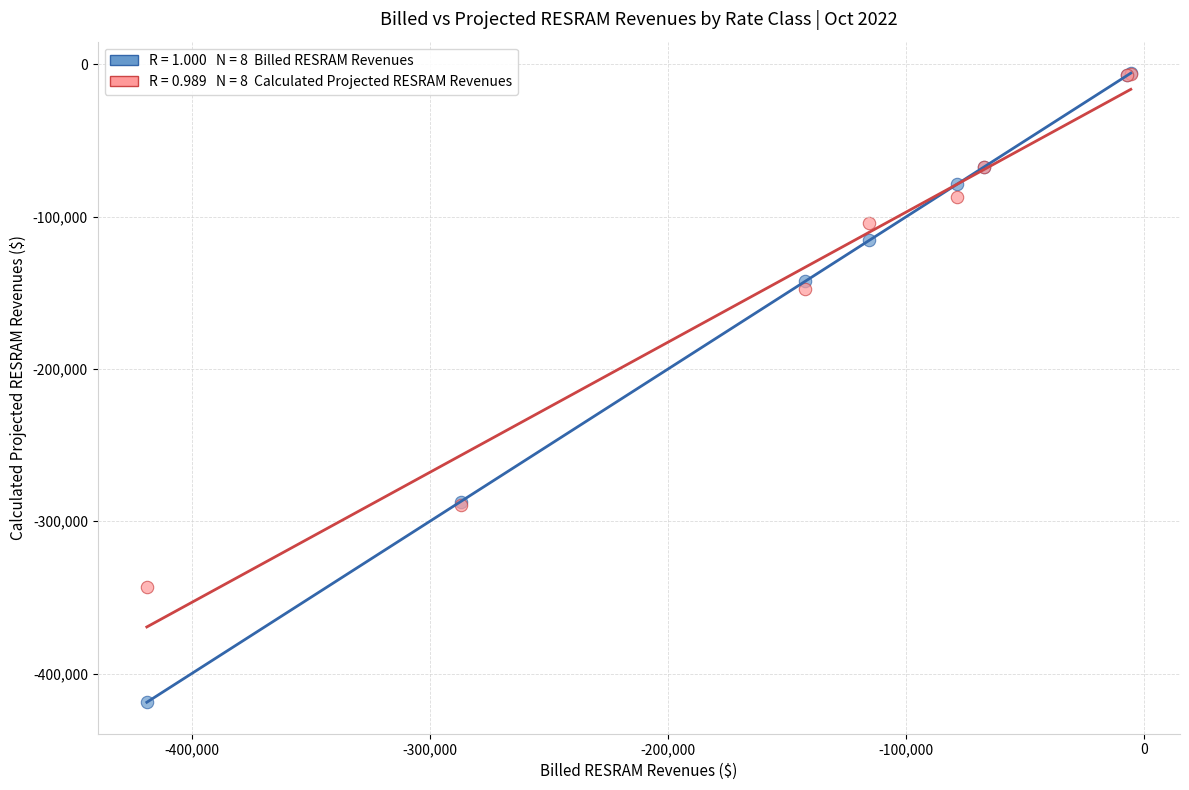

Across all series, what Y value is closest to -212282?

-147347.7